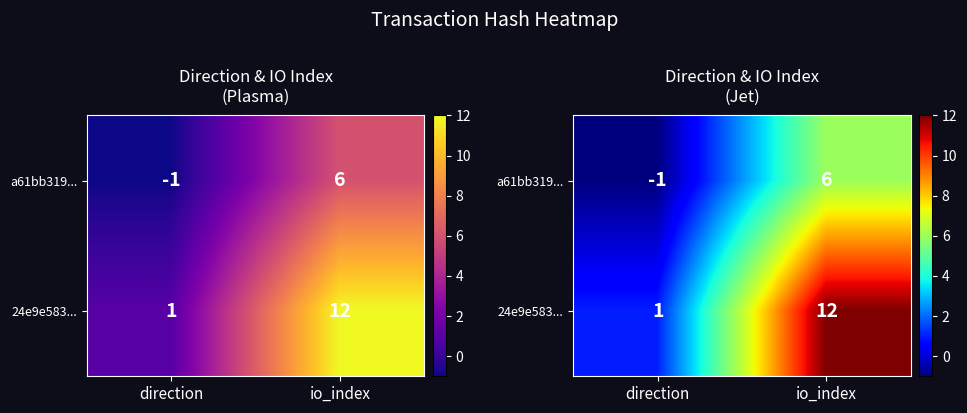

Between direction and io_index, which is larger?

io_index